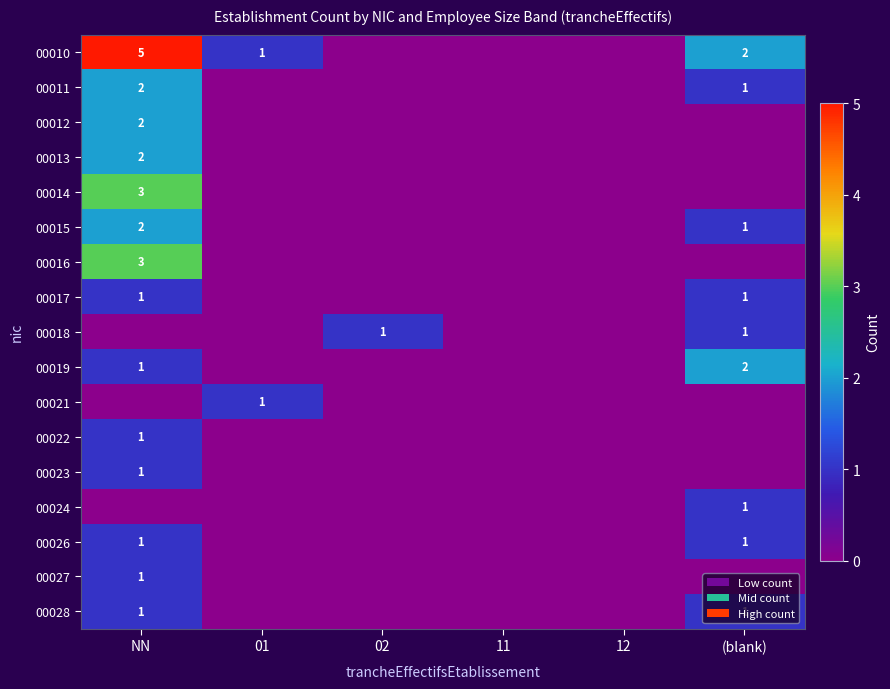

True or false: 00021 has a value of 1 at 01.

True